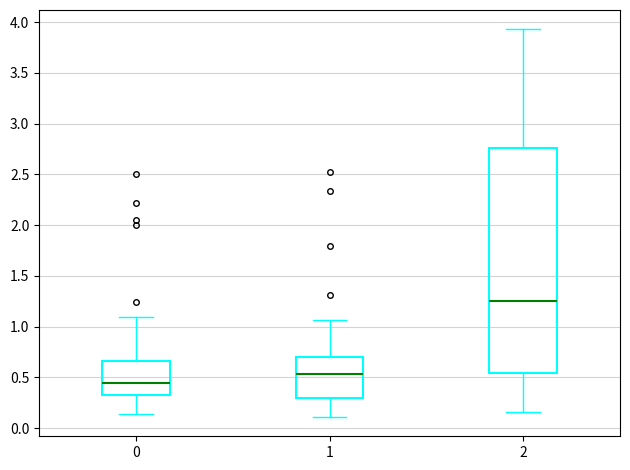

Comparing the boxes themselves (not the whiskers), which one is the tallest?

2